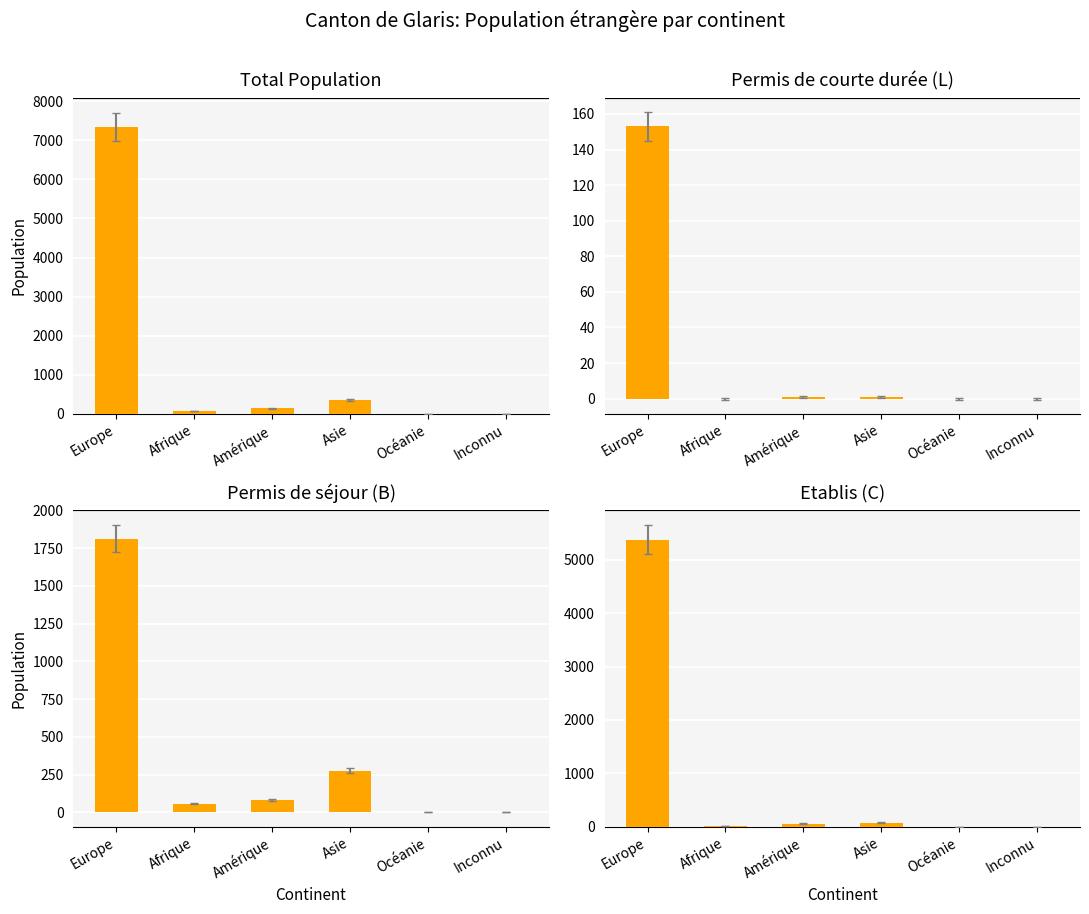

The Permis L (Total) series shows 1 at Asie. True or false?

True